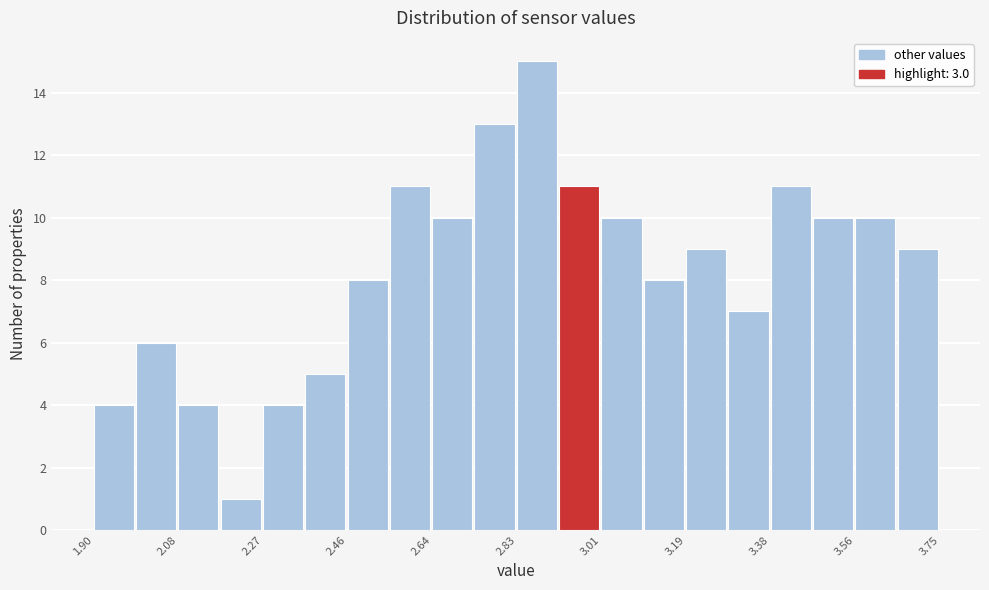

Over which range of the x-axis is the bar tallest?

2.82 to 2.92